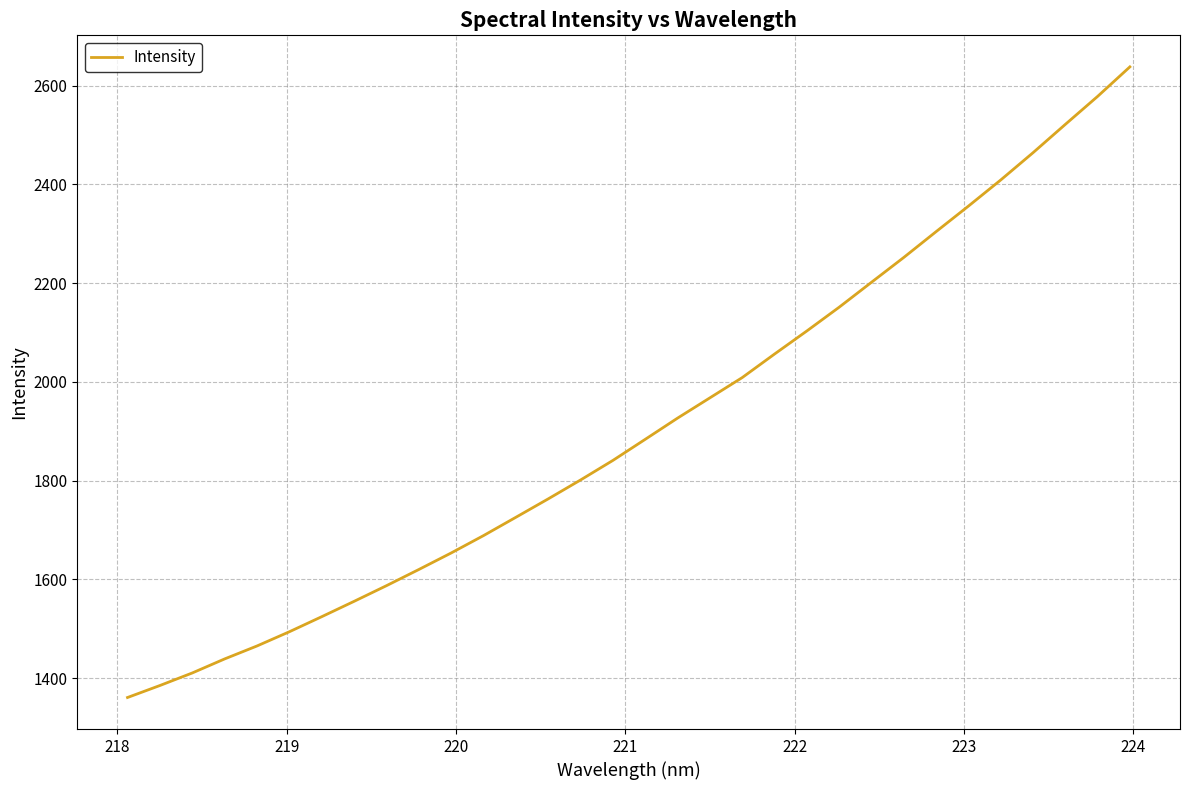

What is the smallest value displayed?

1360.7